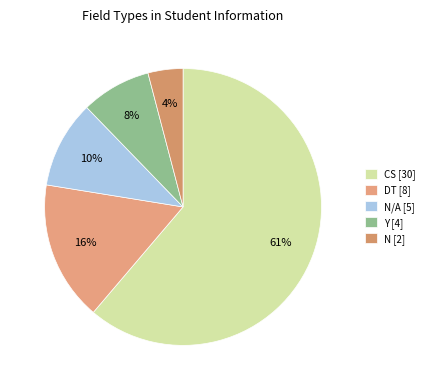

Which slice is the largest?

CS [30]